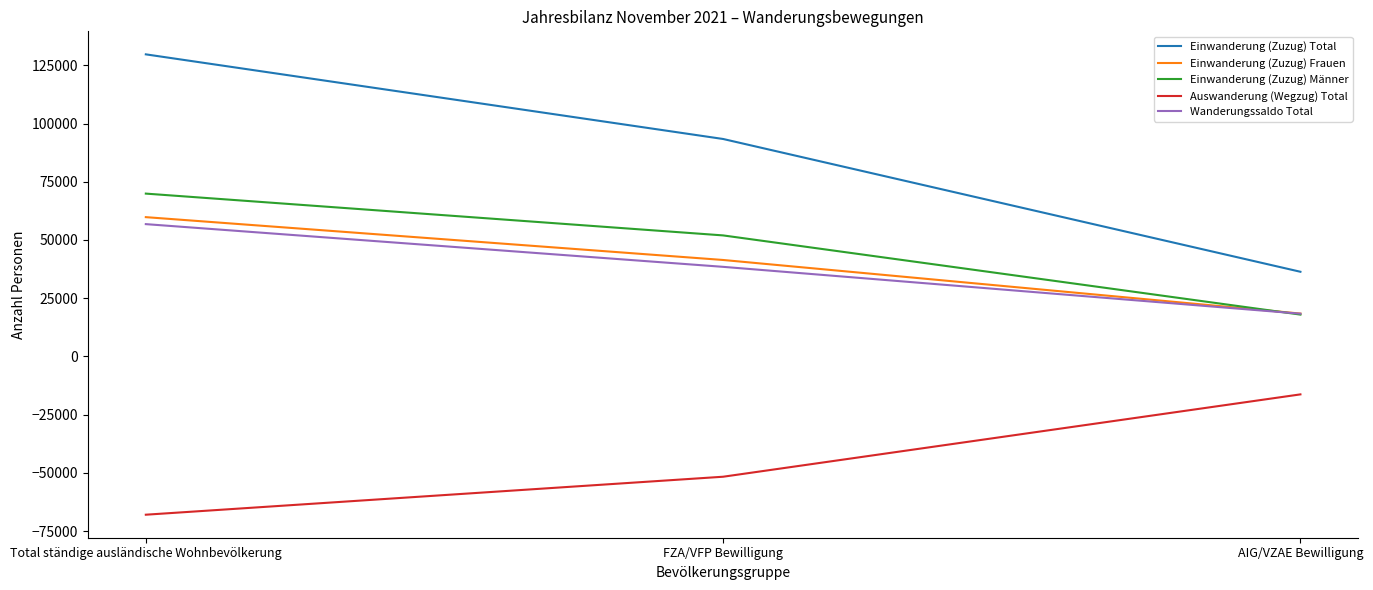

Which category has the lowest value across all series?

Total ständige ausländische Wohnbevölkerung